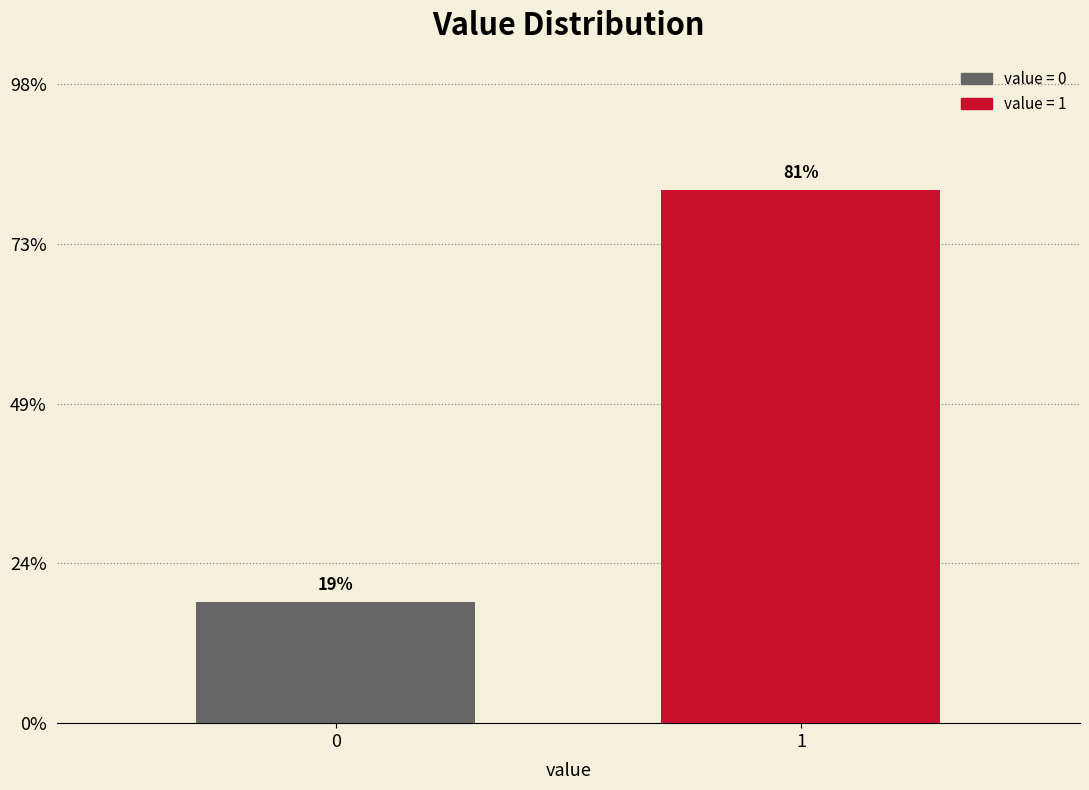

Are the bars horizontal?

No